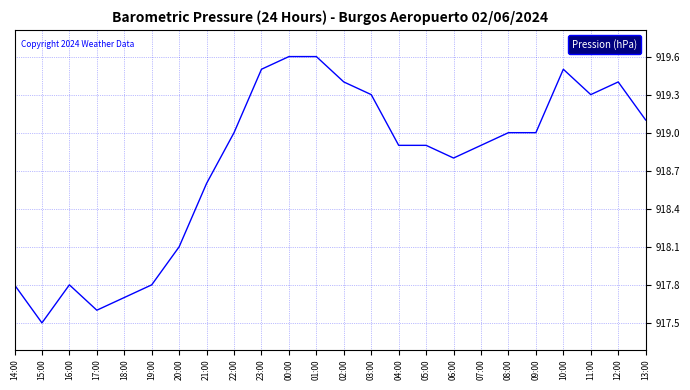

Where is the data nearest to the value 918?

20:00